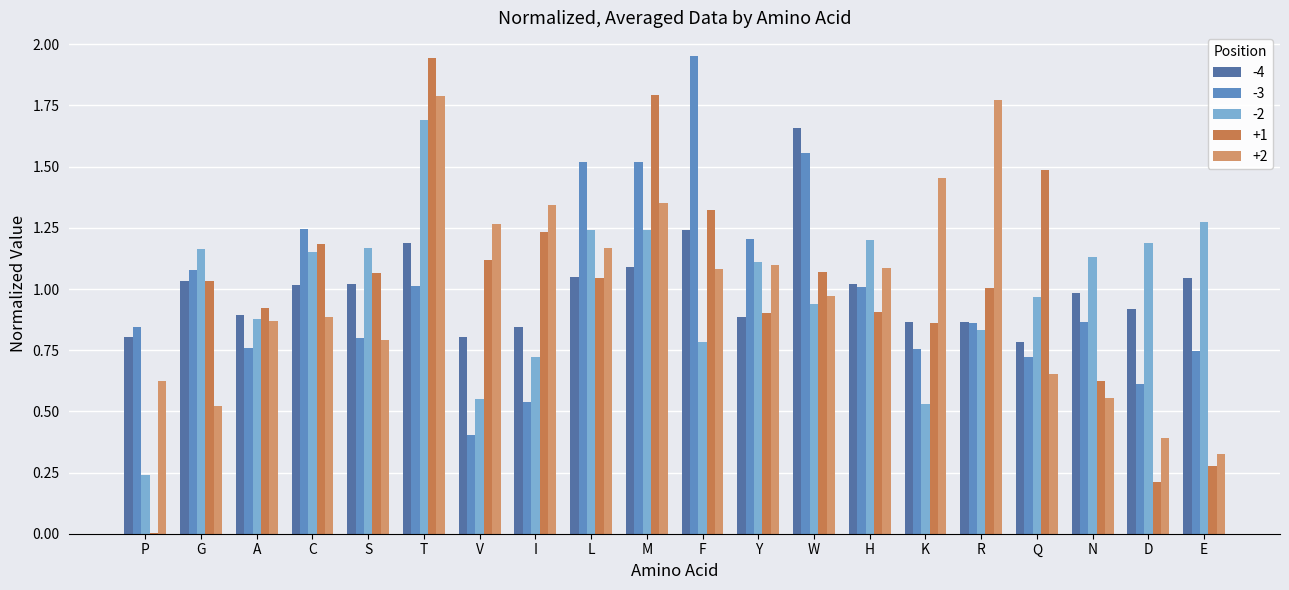

Are the bars grouped side by side (vs. stacked)?

Yes